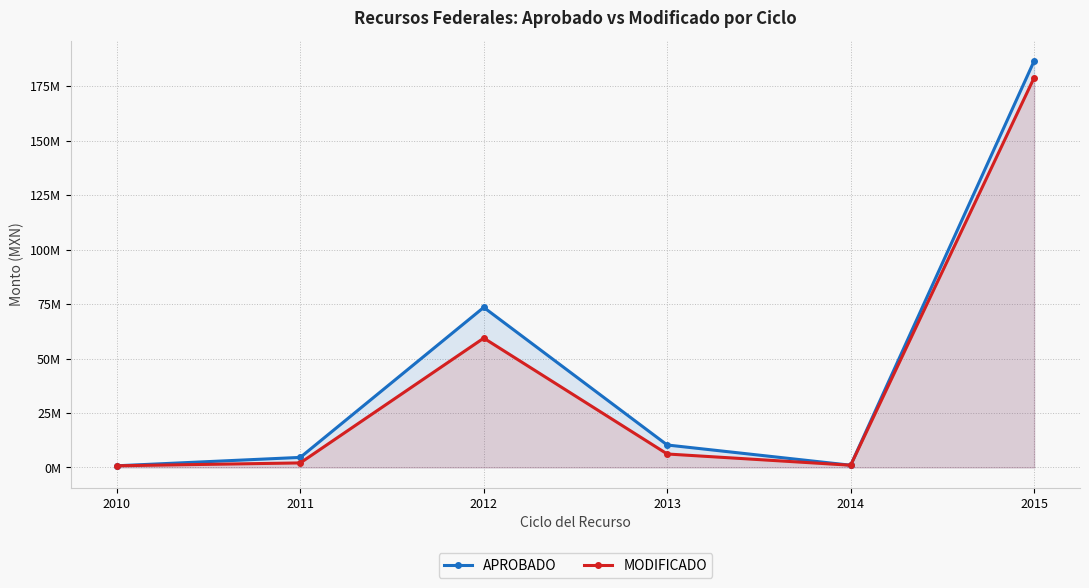

Reading left to right, transcribe all the data shown in this chart.

APROBADO: 2010=778466	2011=4631190	2012=73514848	2013=10324027	2014=1033054	2015=186702082
MODIFICADO: 2010=778466	2011=2097686	2012=59405733	2013=6194416	2014=1033054	2015=178999627